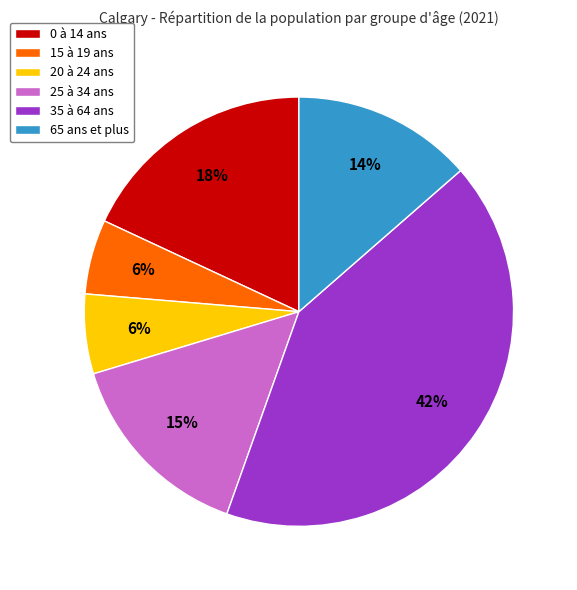

Count the number of slices in the pie.

6